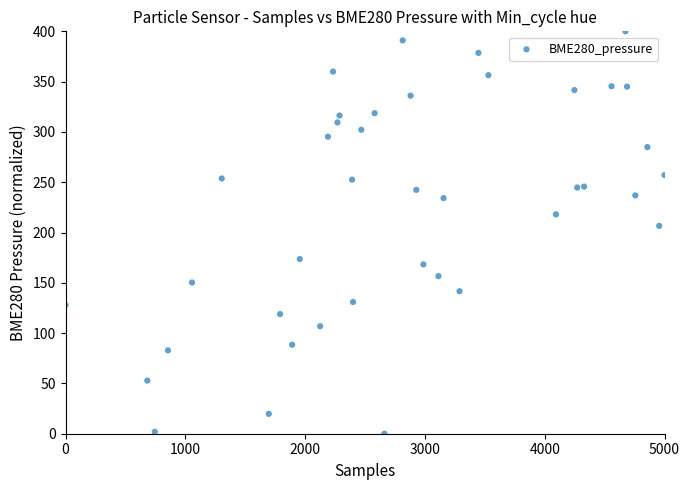

What is the range of Y values (max minus min)?

400.0